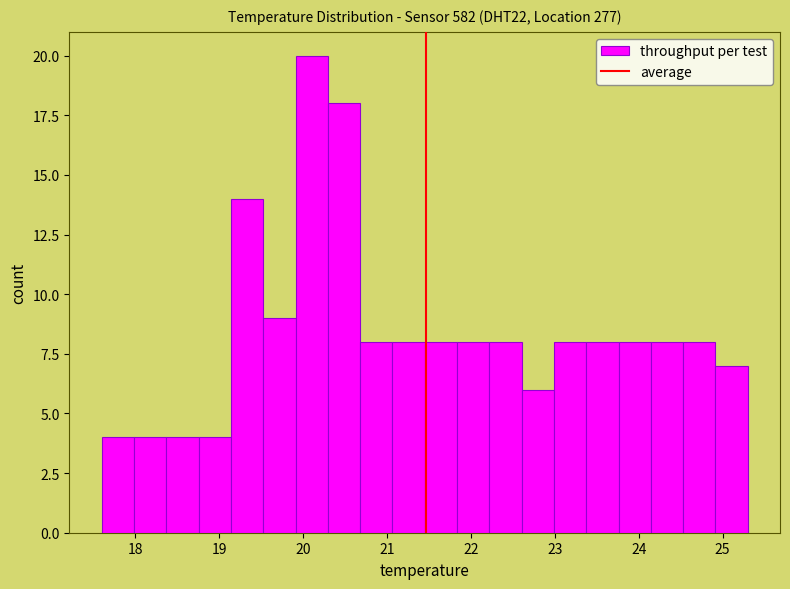

Read against the x-axis, roughly where is the centre of the tallest bar?

20.1